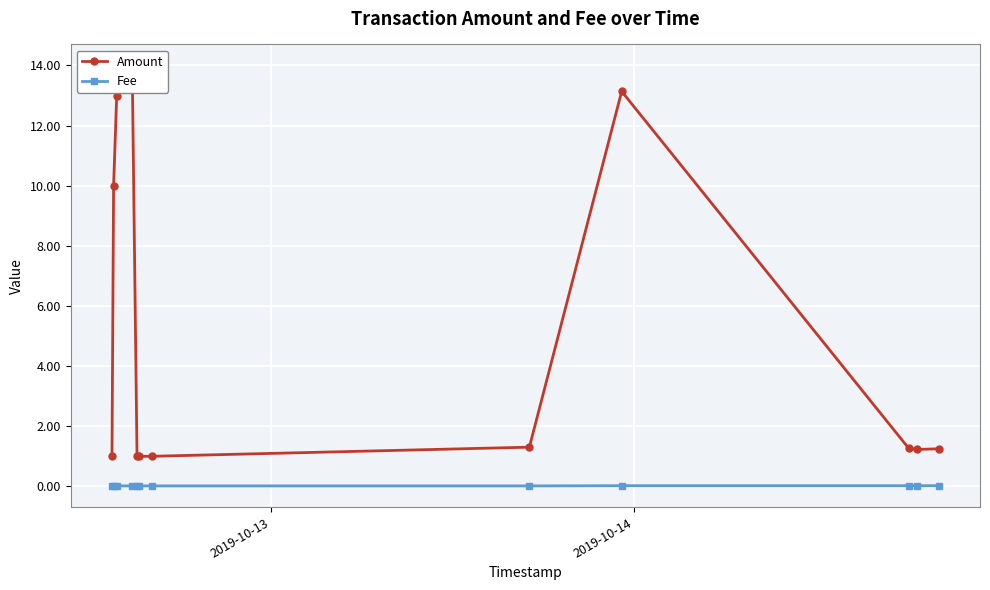

What is the average value of the Amount series?

4.9